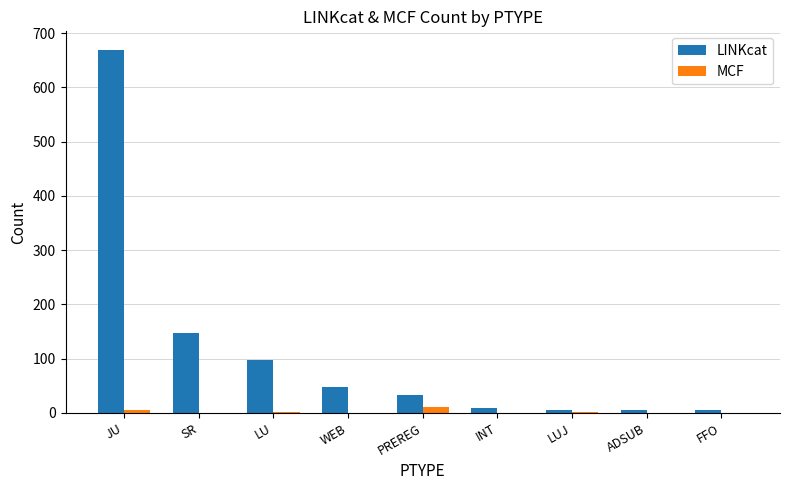

Which category has the highest value across all series?

JU